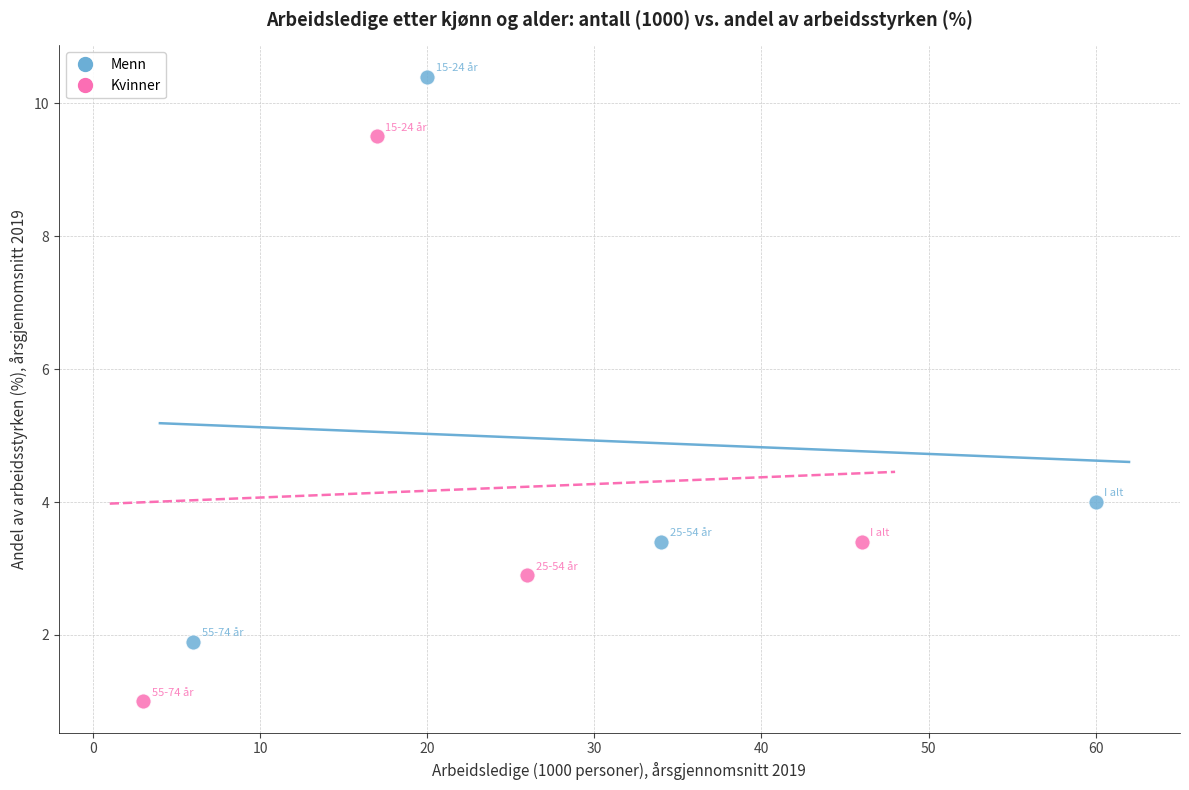

Which series reaches the maximum Y coordinate?

Menn